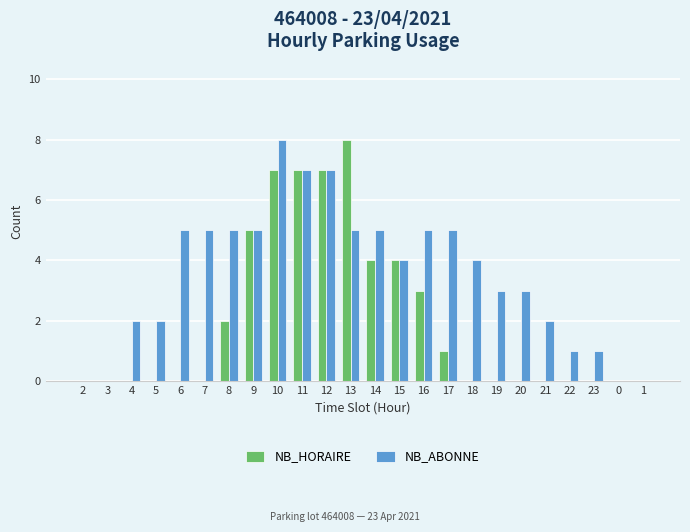

The NB_ABONNE series shows 0 at 23. True or false?

False